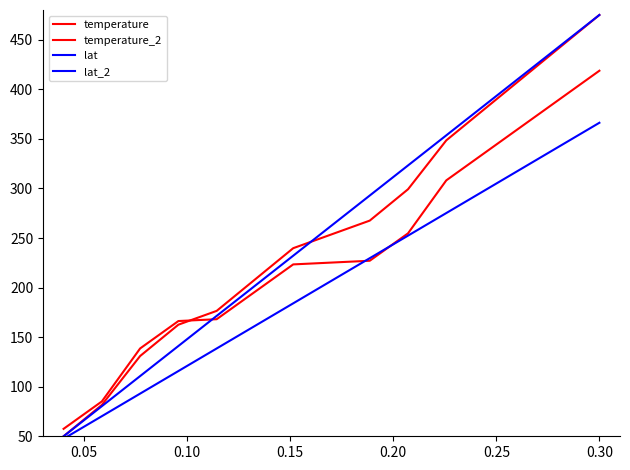

Does the chart display data point markers on the line(s)?

No